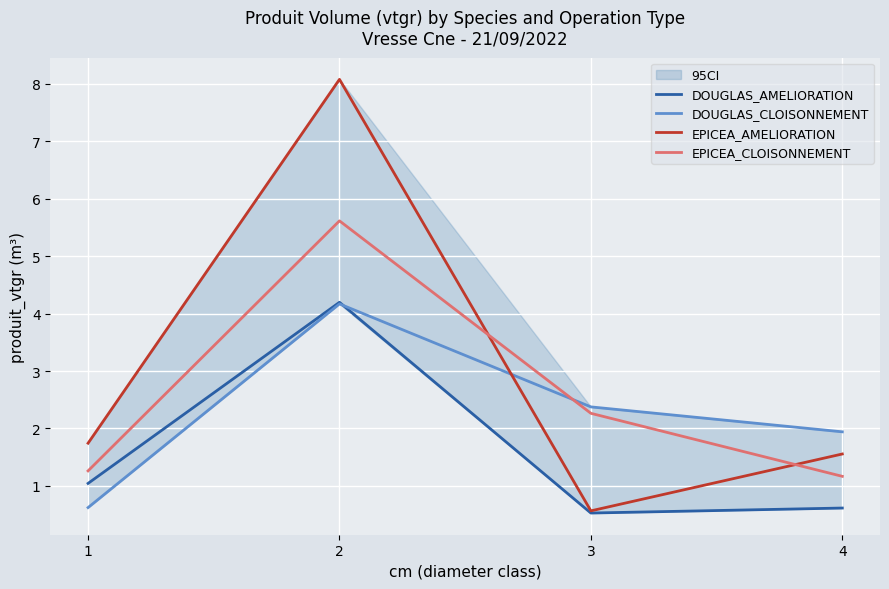

What is the average value of the DOUGLAS_CLOISONNEMENT series?

2.3